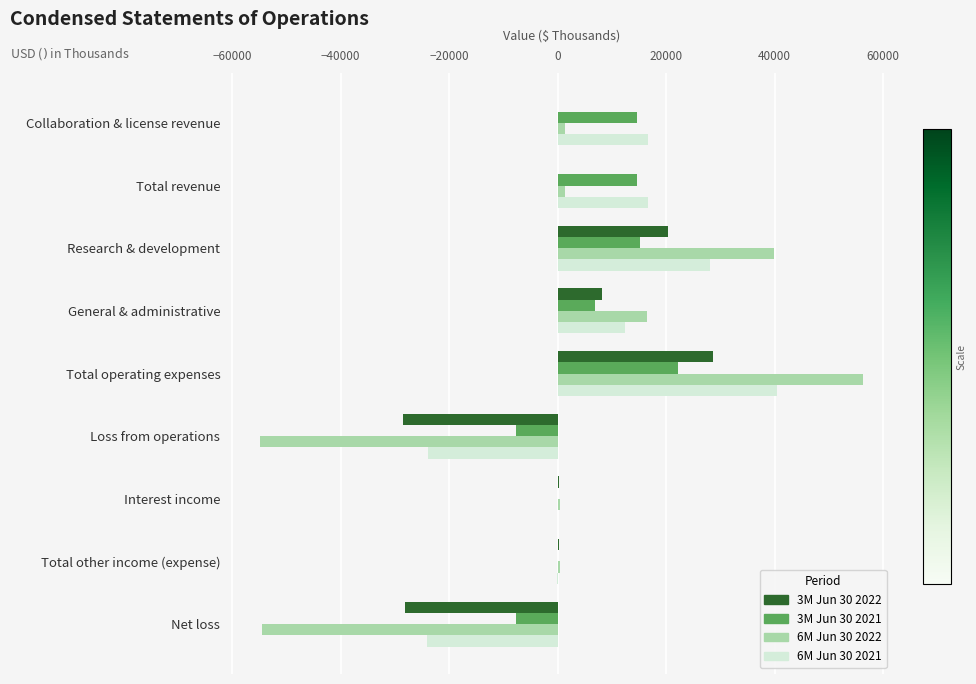

True or false: 6M Jun 30 2021 has a value of 10583 at Total operating expenses.

False